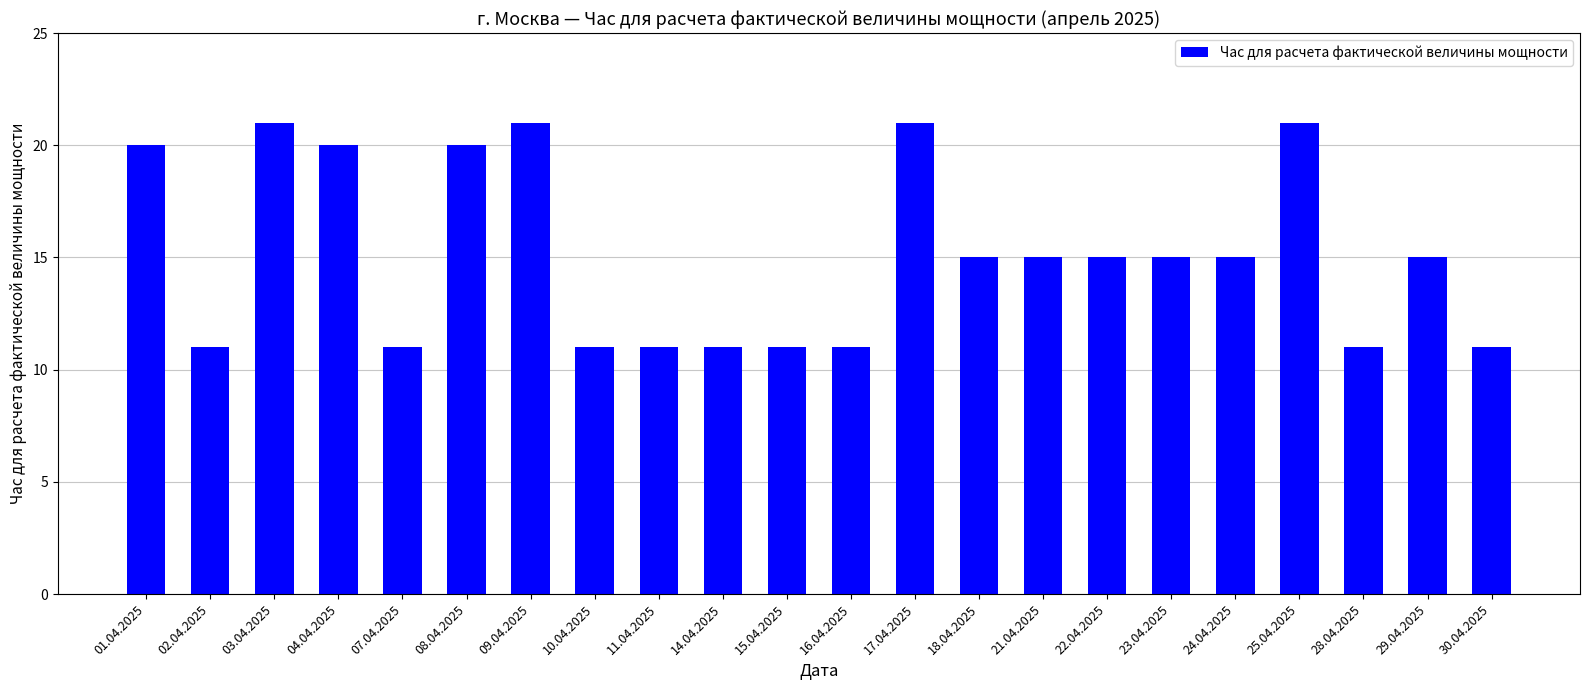

Count the number of data series in this chart.

1